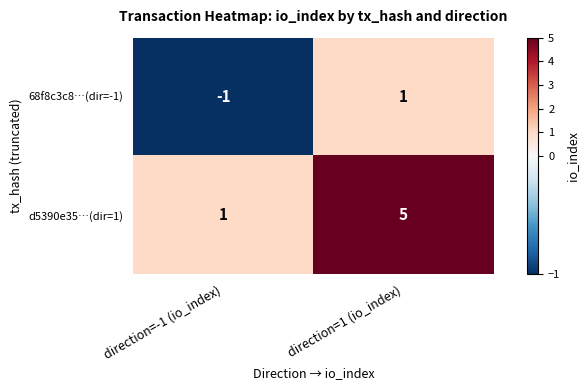

At how many categories does at least one series exceed 4?

1